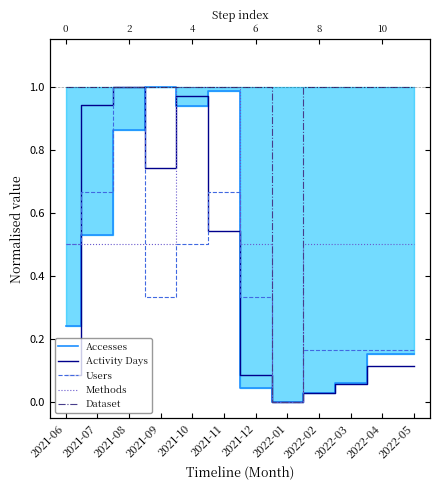

Reading right to left, extract all data points from this chart.

Accesses: 2022-05=0.2	2022-04=0.2	2022-03=0.1	2022-02=0.0	2022-01=0.0	2021-12=0.0	2021-11=1.0	2021-10=0.9	2021-09=1.0	2021-08=0.9	2021-07=0.5	2021-06=0.2
Activity Days: 2022-05=0.1	2022-04=0.1	2022-03=0.1	2022-02=0.0	2022-01=0.0	2021-12=0.1	2021-11=0.5	2021-10=1.0	2021-09=0.7	2021-08=1.0	2021-07=0.9	2021-06=0.1
Users: 2022-05=0.2	2022-04=0.2	2022-03=0.2	2022-02=0.2	2022-01=0.0	2021-12=0.3	2021-11=0.7	2021-10=0.5	2021-09=0.3	2021-08=1.0	2021-07=0.7	2021-06=0.5
Methods: 2022-05=0.5	2022-04=0.5	2022-03=0.5	2022-02=0.5	2022-01=0.0	2021-12=0.5	2021-11=1.0	2021-10=1.0	2021-09=0.5	2021-08=0.5	2021-07=0.5	2021-06=0.5
Dataset: 2022-05=1.0	2022-04=1.0	2022-03=1.0	2022-02=1.0	2022-01=0.0	2021-12=1.0	2021-11=1.0	2021-10=1.0	2021-09=1.0	2021-08=1.0	2021-07=1.0	2021-06=1.0